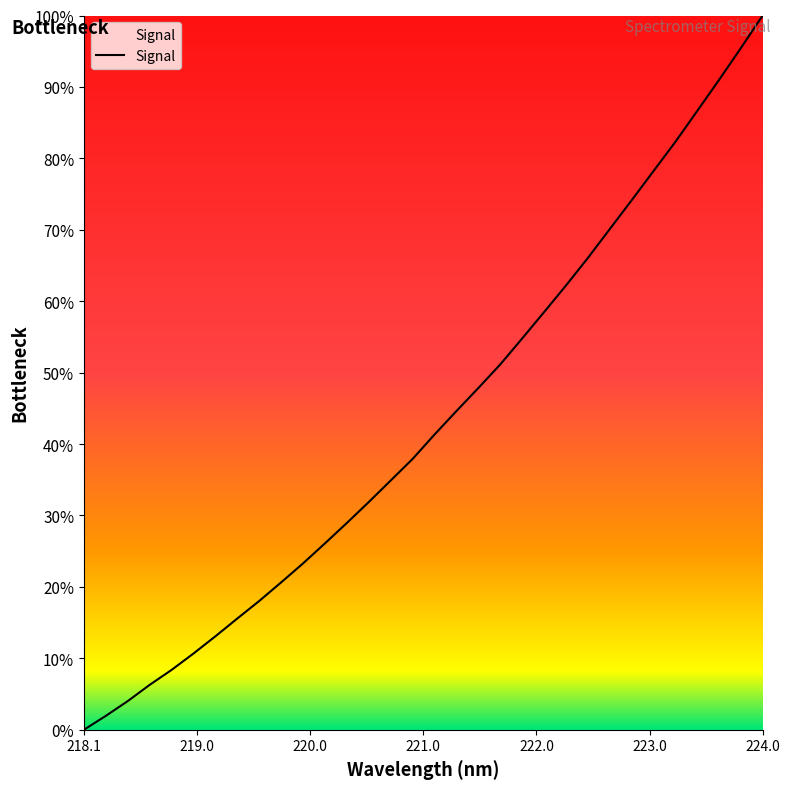

What is the difference between the maximum and minimum values?

100.0